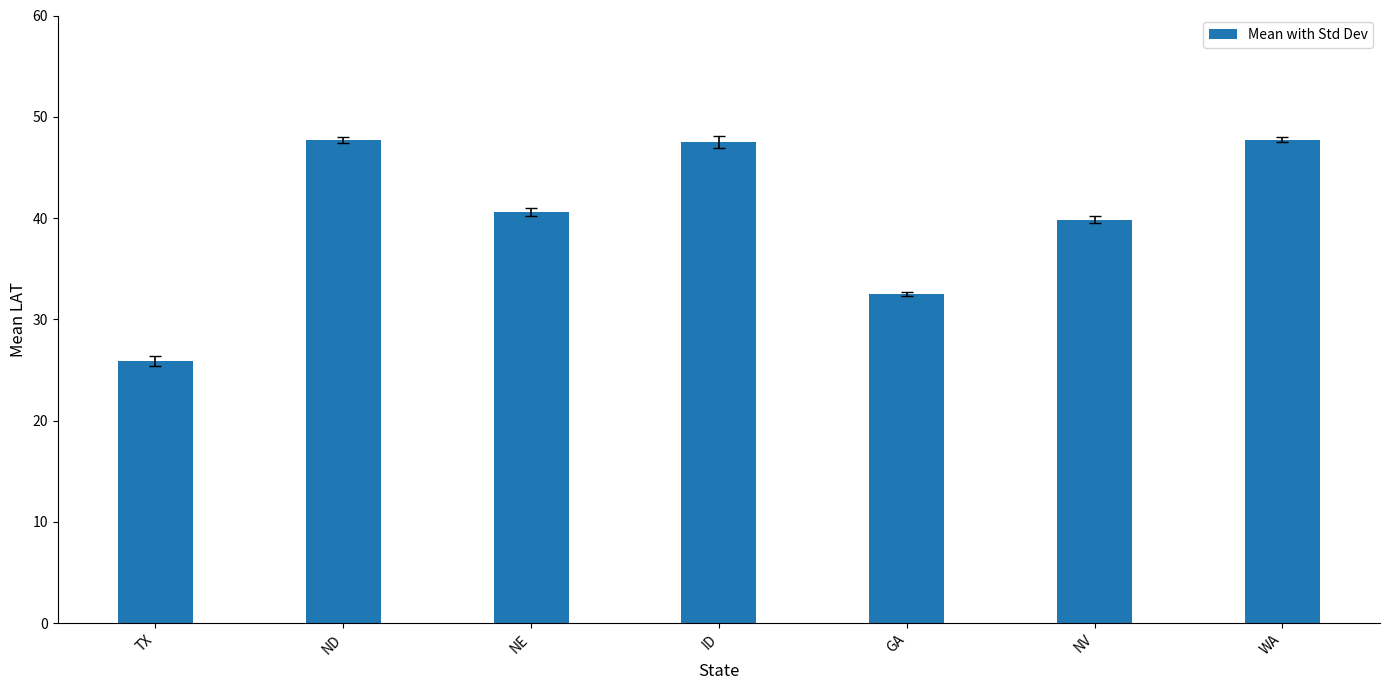

What is the label of the 2nd bar from the left?

ND